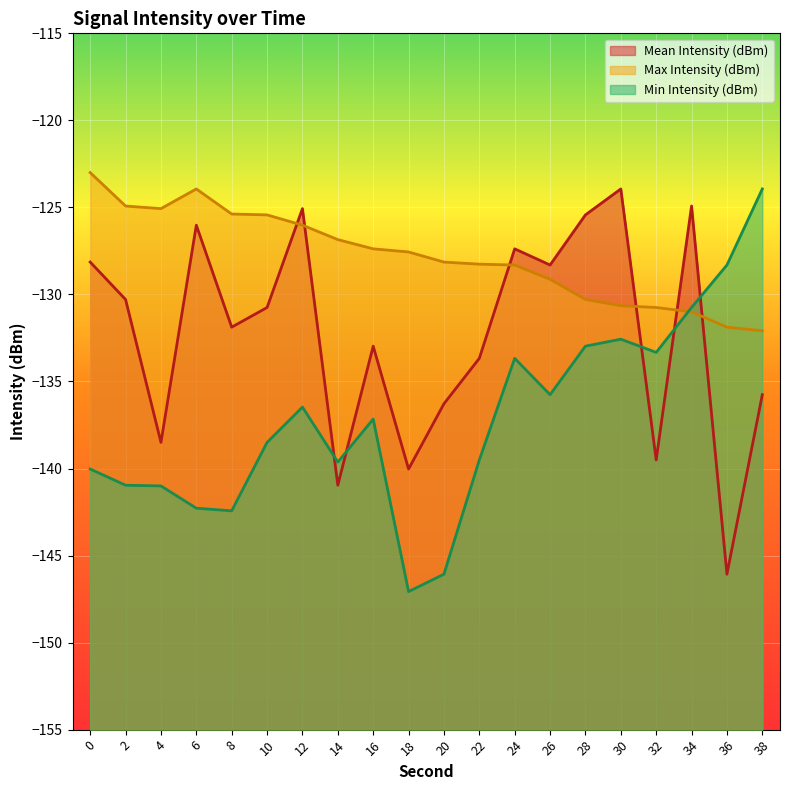

How many values in the Max Intensity (dBm) series are below -127?

12